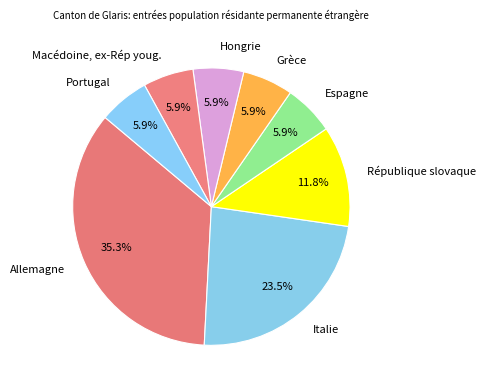

Does any single category account for the majority?

No